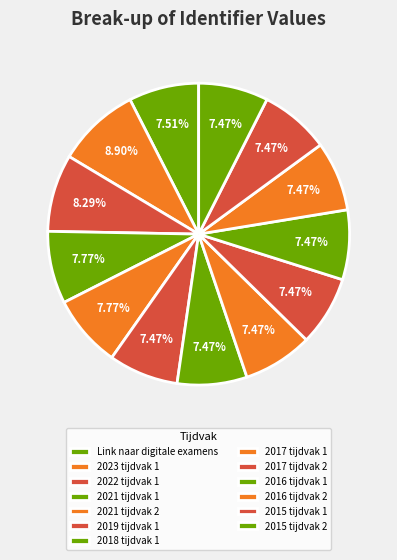

Count the number of slices in the pie.

13